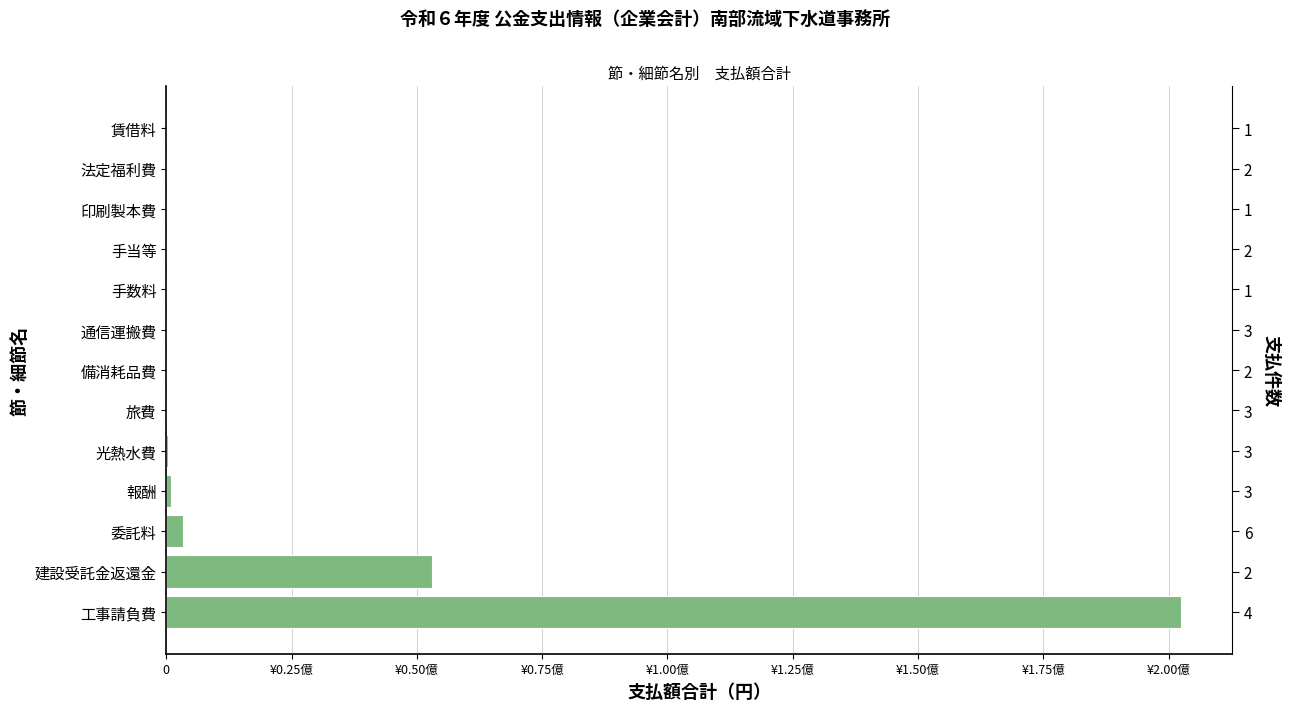

Are the bars horizontal?

Yes